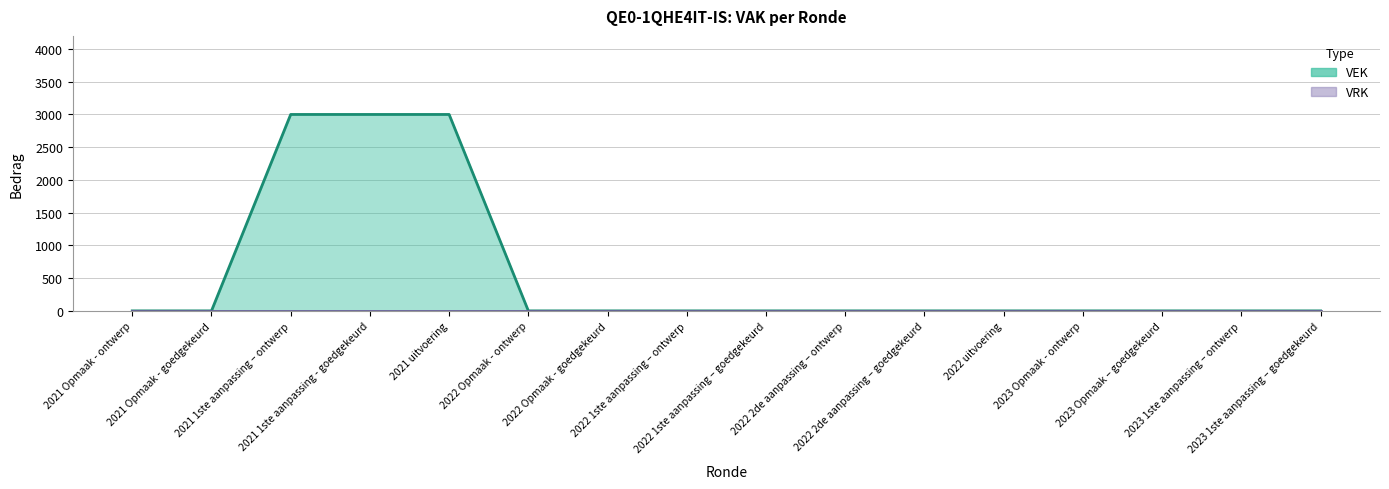

Does the chart display data point markers on the line(s)?

No